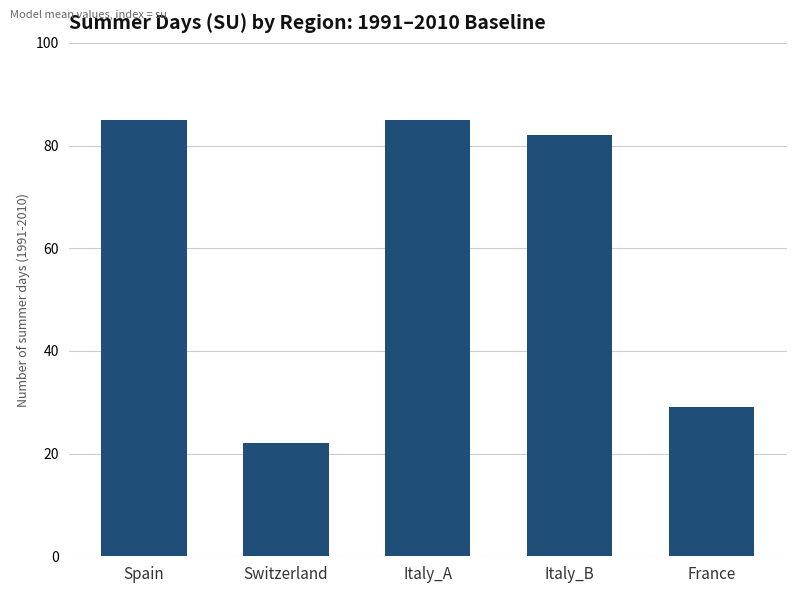

At which label is the value closest to 53?

France